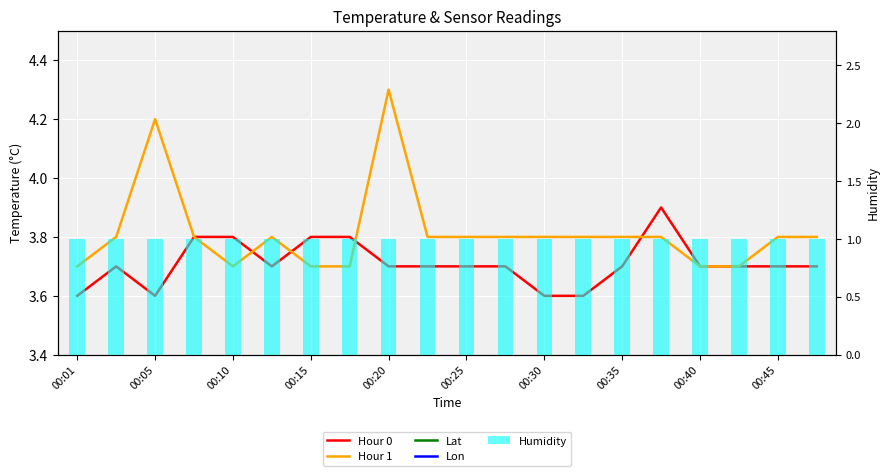

What are all the series names shown in the legend?

Hour 0, Hour 1, Lat, Lon, Humidity